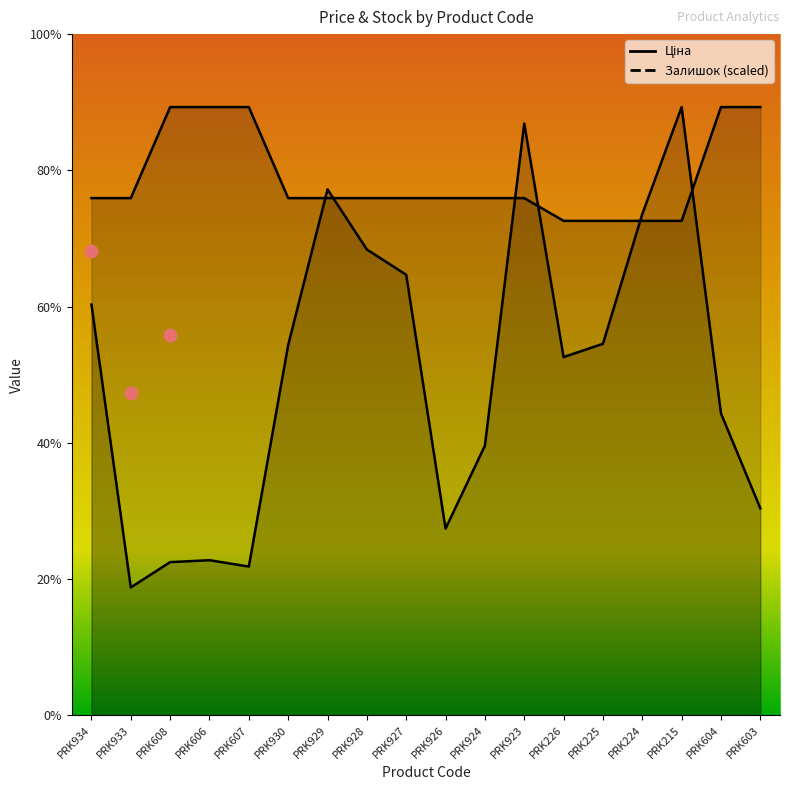

Is the value of Ціна at PRK927 greater than the value of Залишок at PRK607?

Yes